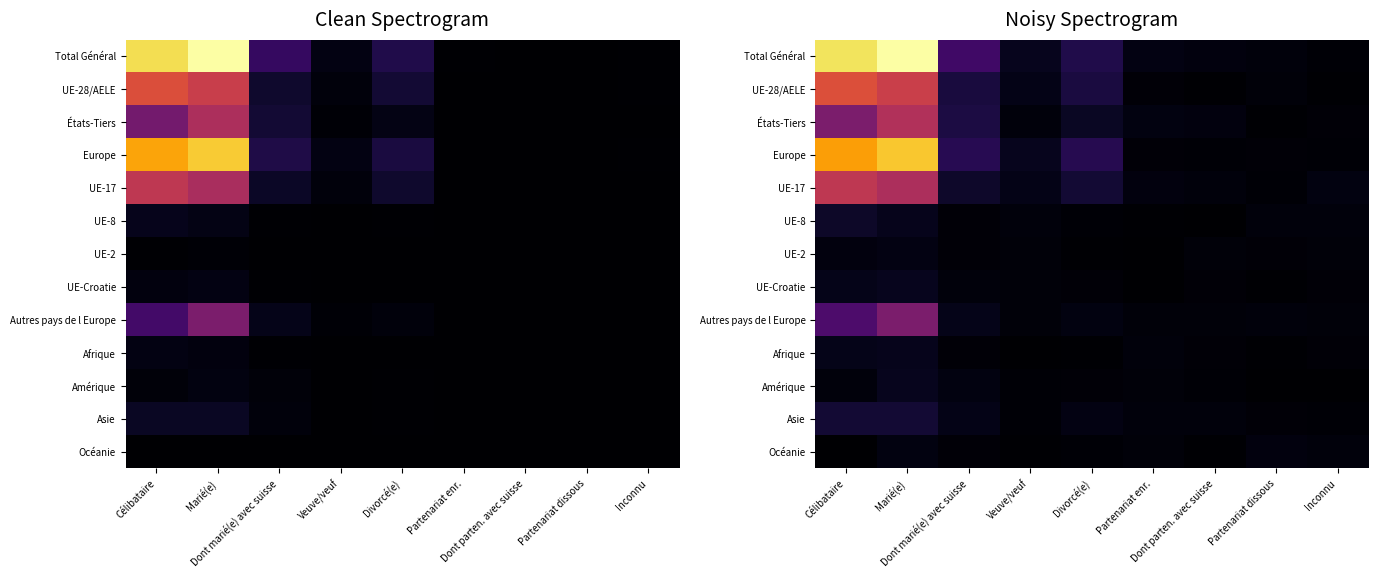

The value of Asie at Partenariat dissous is 1795.8. True or false?

False